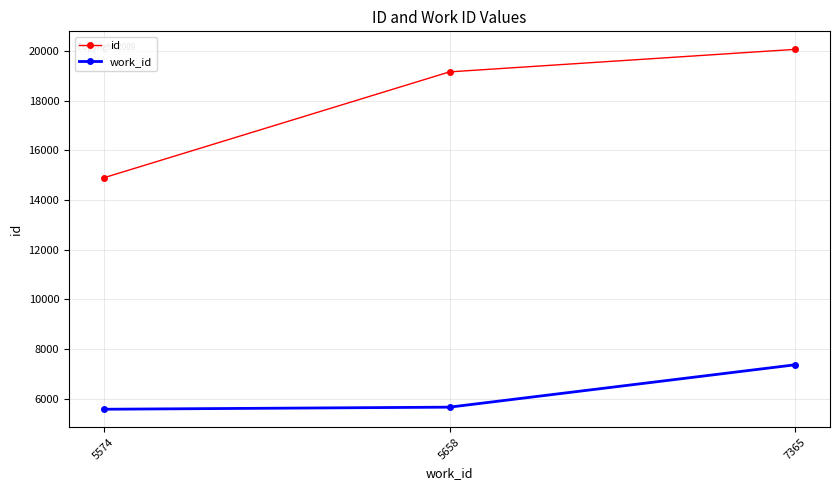

What is the sum of all work_id values?

18597